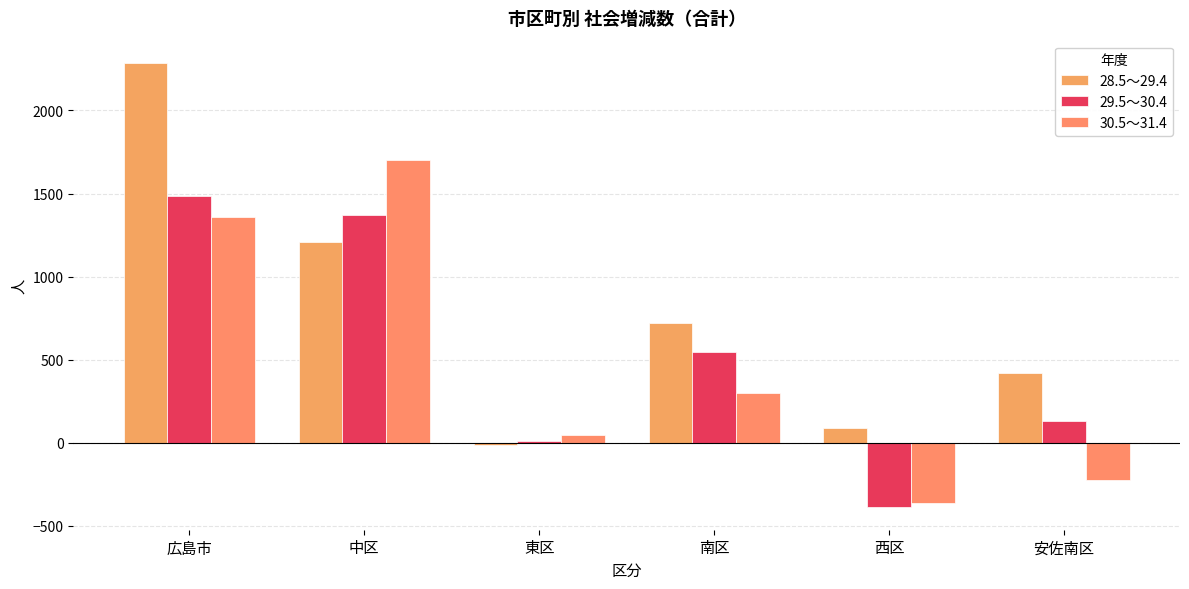

Which series changed the most between 南区 and 西区?

29.5～30.4